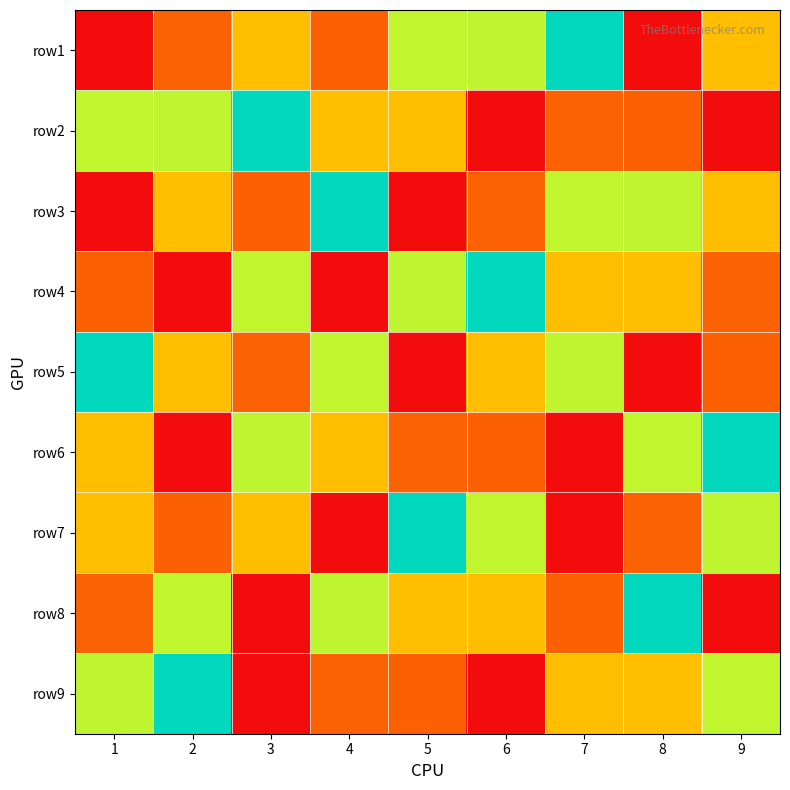

Between 1 and 7, which is larger?

7